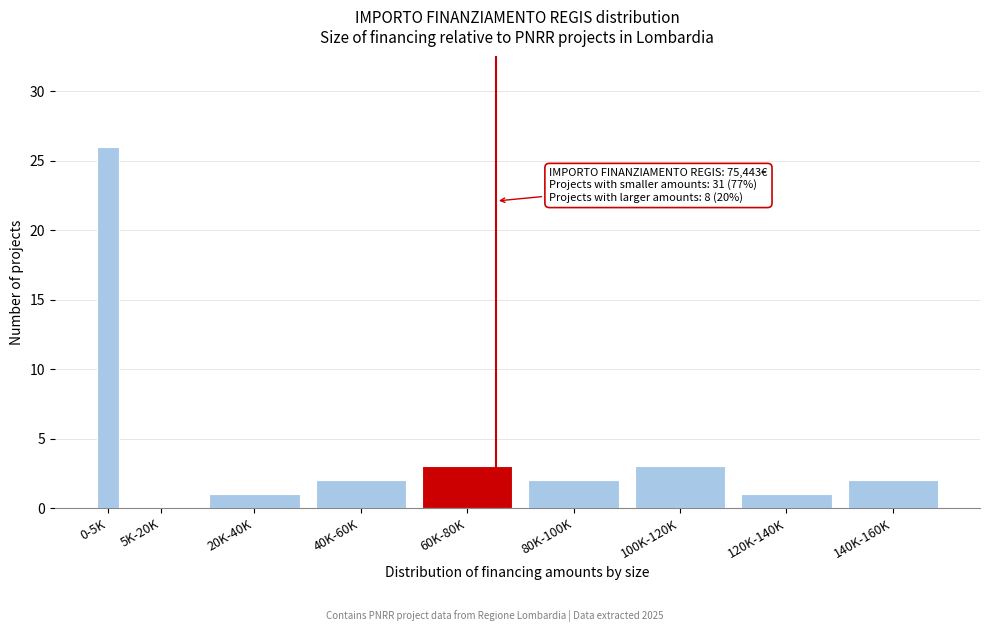

Reading right to left, extract all data points from this chart.

140K-160K=2	120K-140K=1	100K-120K=3	80K-100K=2	60K-80K=3	40K-60K=2	20K-40K=1	5K-20K=0	0-5K=26